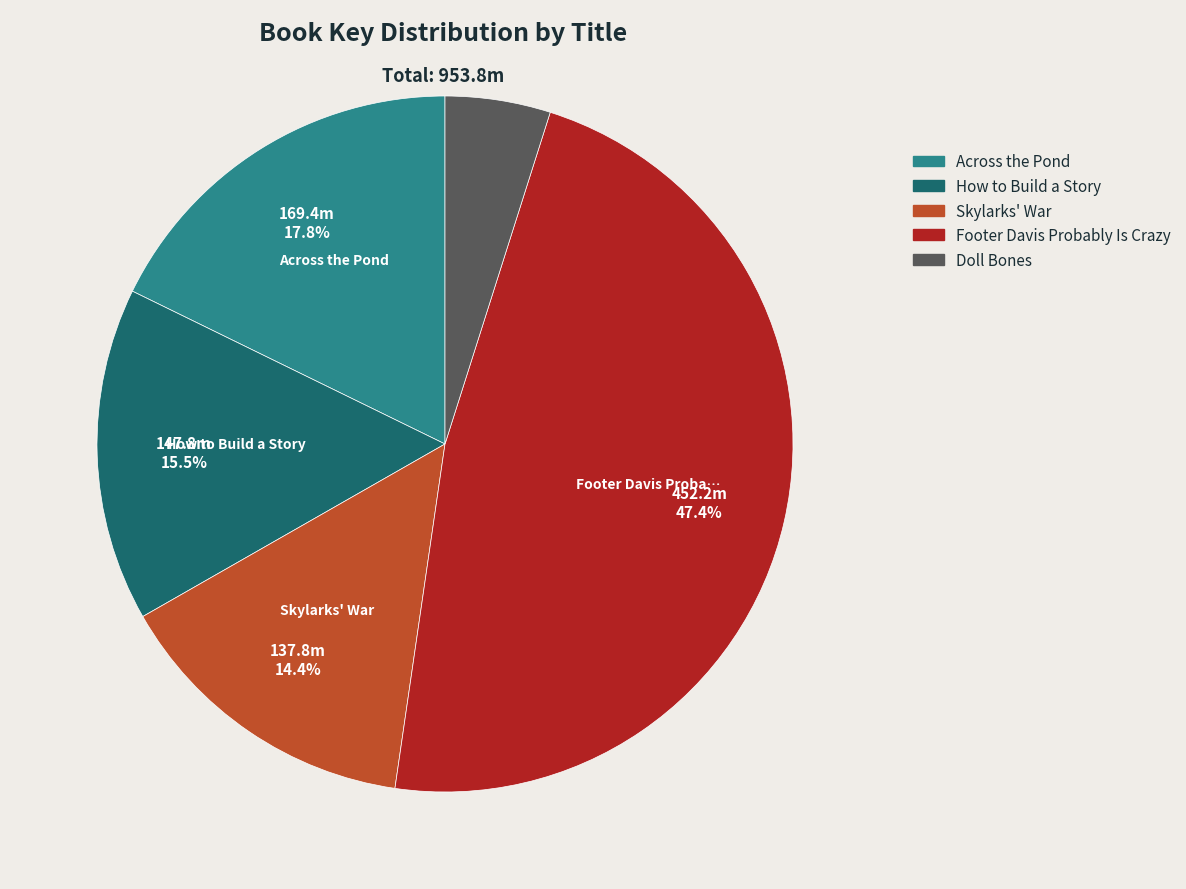

To the nearest percent, what is the average slice percentage?

20%